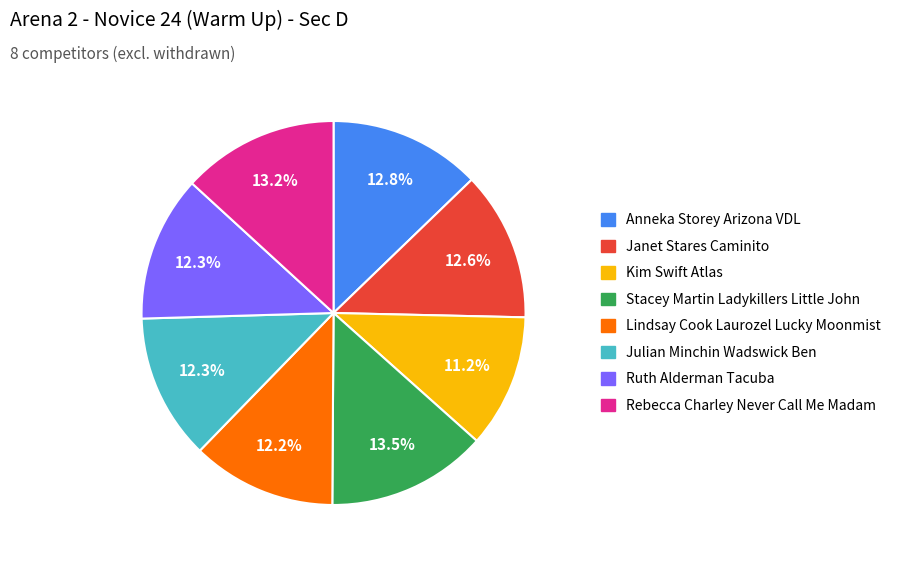

Between Rebecca Charley Never Call Me Madam and Kim Swift Atlas, which is larger?

Rebecca Charley Never Call Me Madam